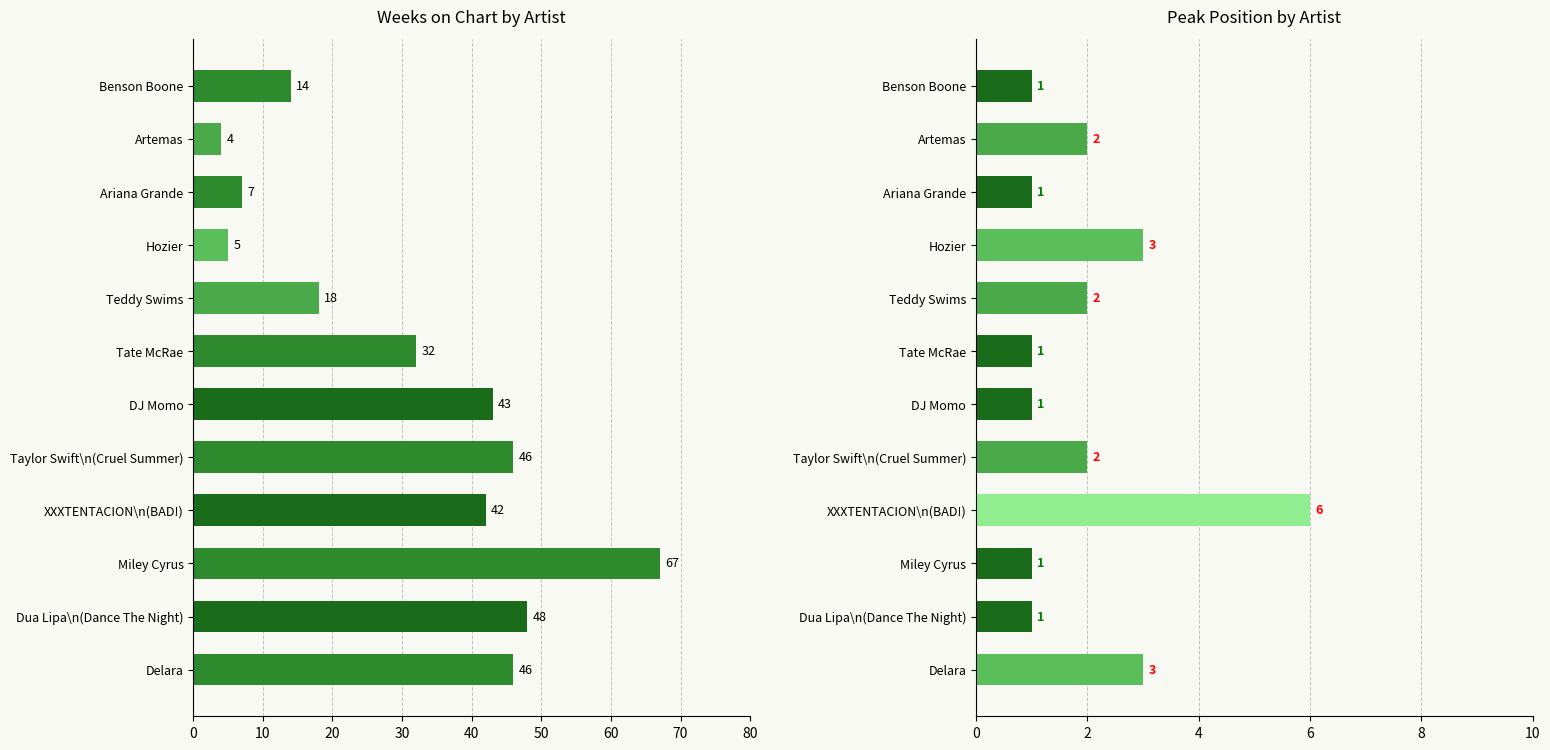

Reading left to right, transcribe all the data shown in this chart.

Weeks on Chart: 14	4	7	5	18	32	43	46	42	67	48	46
Peak Position: 1	2	1	3	2	1	1	2	6	1	1	3